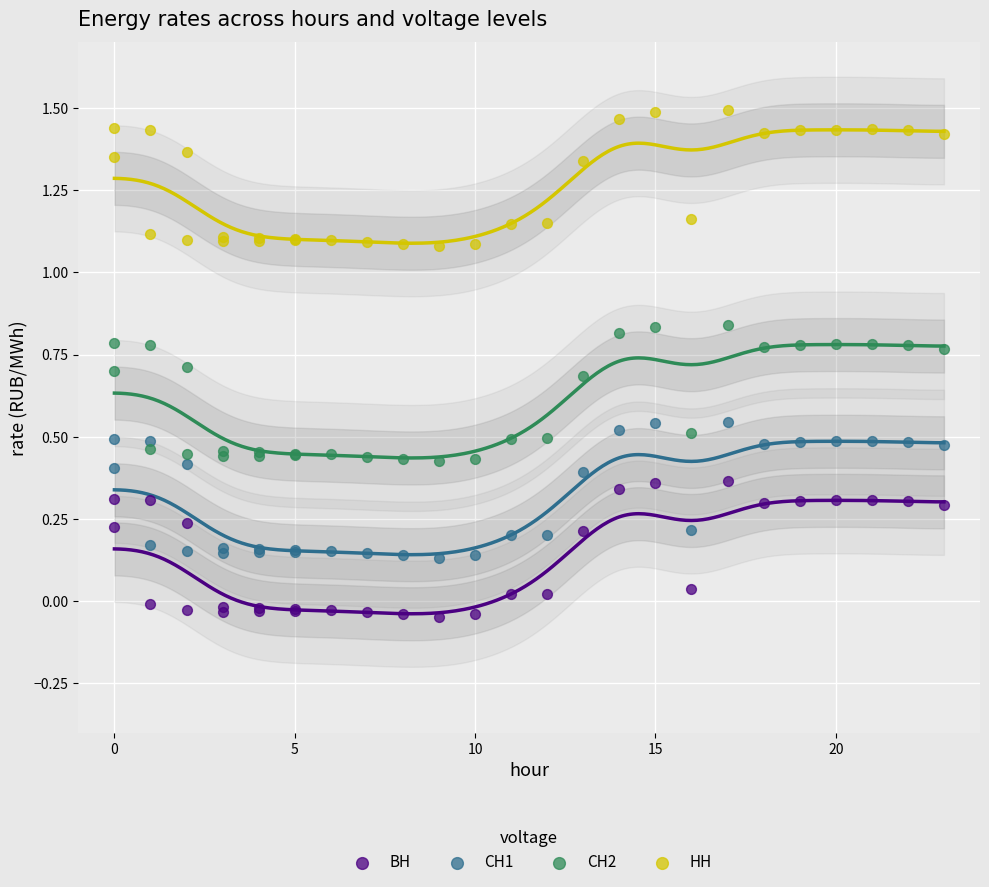

What is the X range (max minus min) for the scatter plot?

23.0